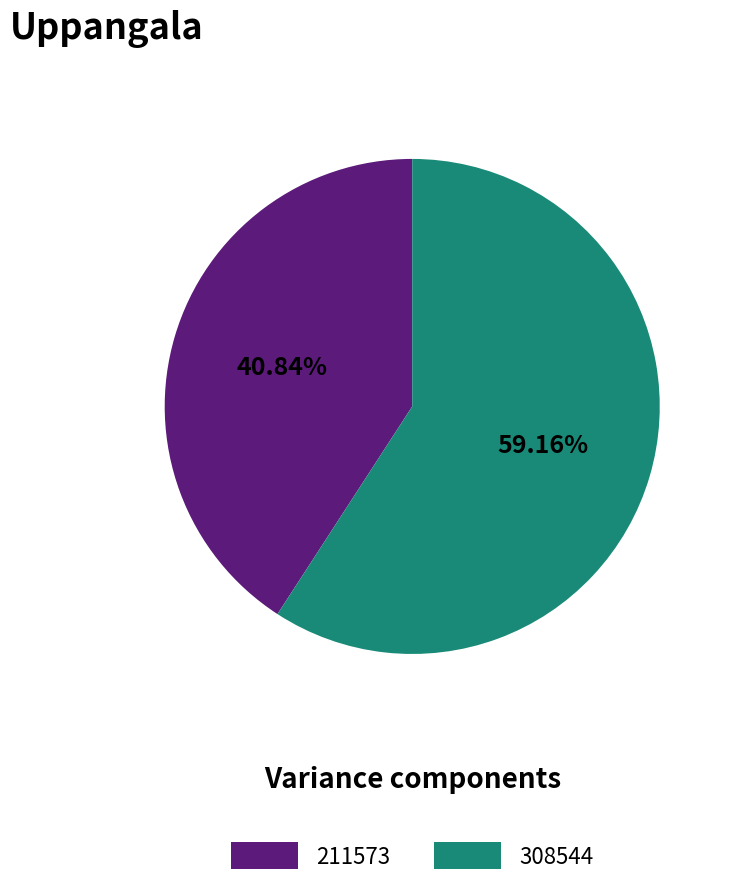

How many segments does this pie chart have?

2